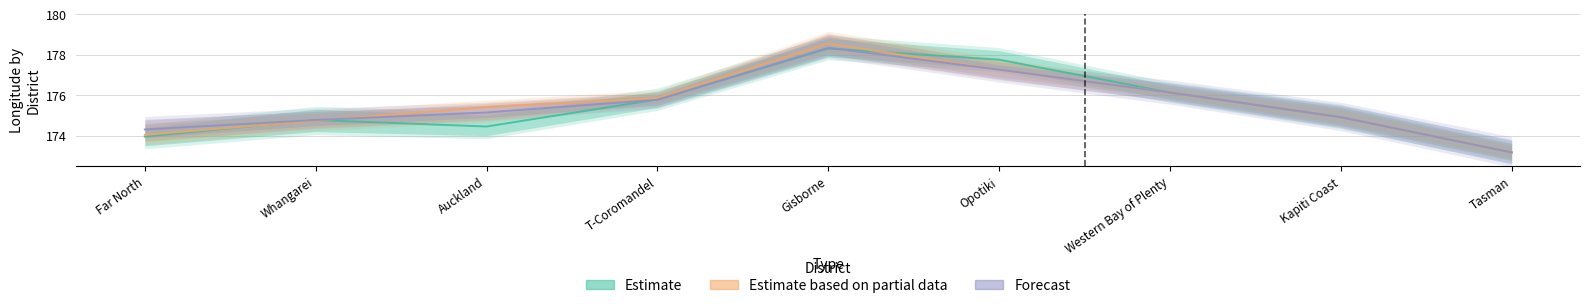

Which category has the highest value across all series?

Gisborne